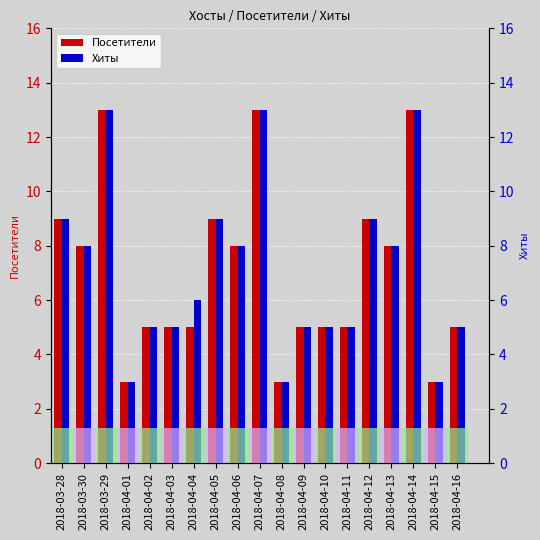

How many bars are there in each group?

2